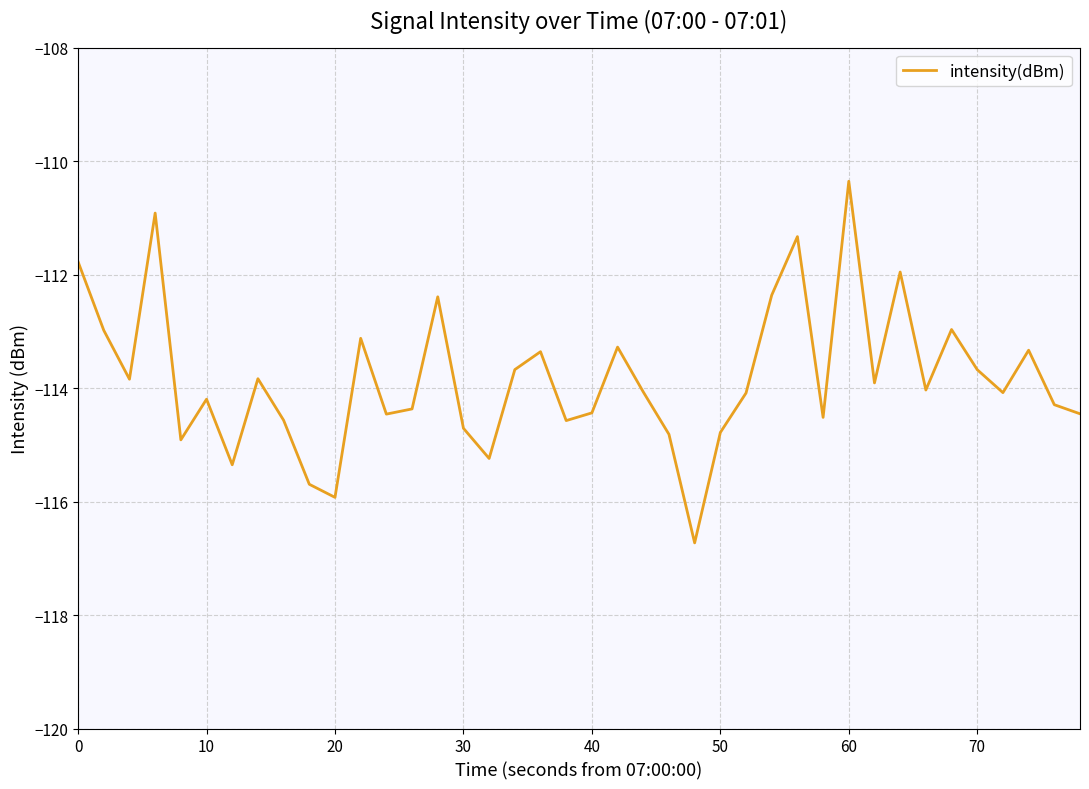

What is the maximum value shown in the chart?

-110.4